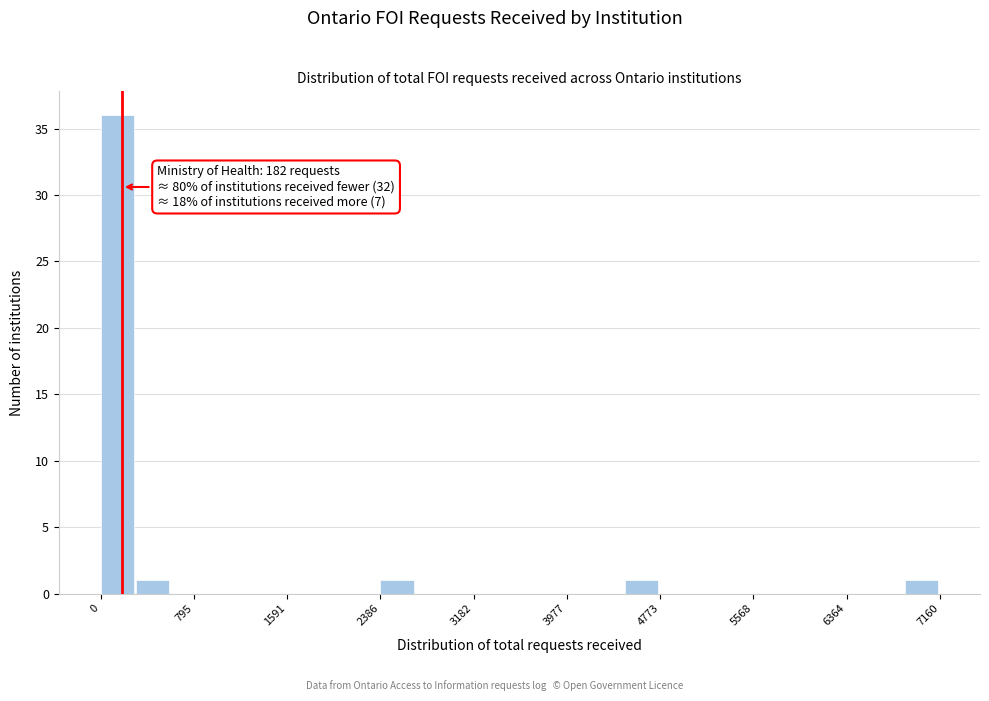

Around what value on the x-axis is the tallest bar? Give the approximate position of its centre, as read against the axis.

100